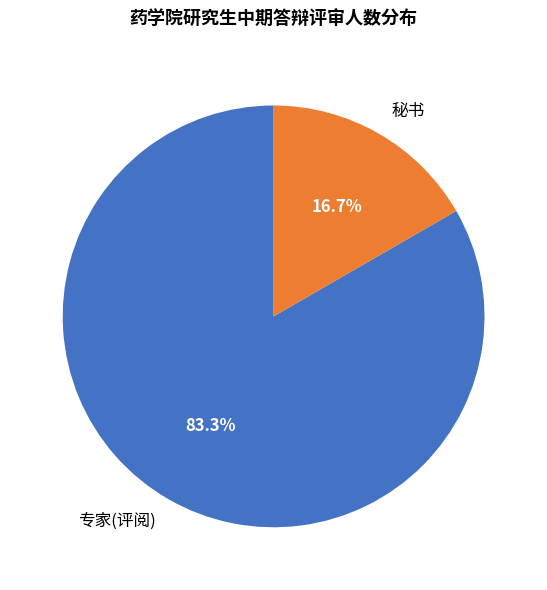

How much of the chart is everything except 专家(评阅)?

16.7%